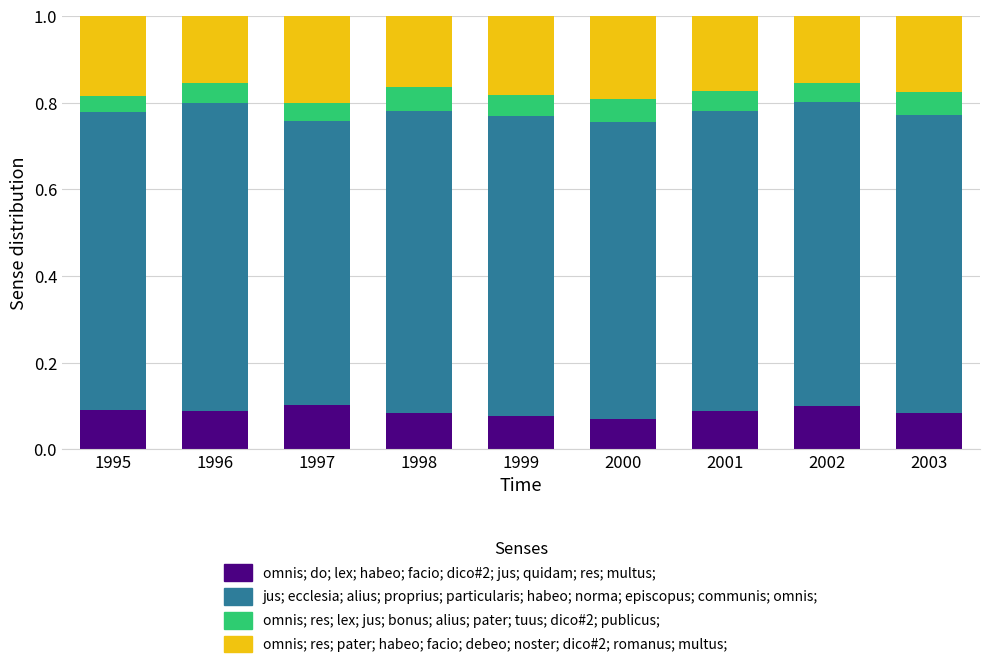

What is the total value across all series at 1997?

1.0